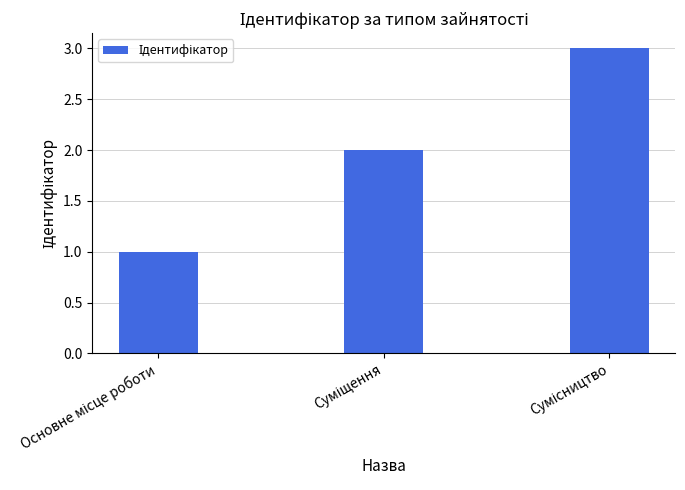

Reading left to right, what are all the values shown in this chart?

1	2	3